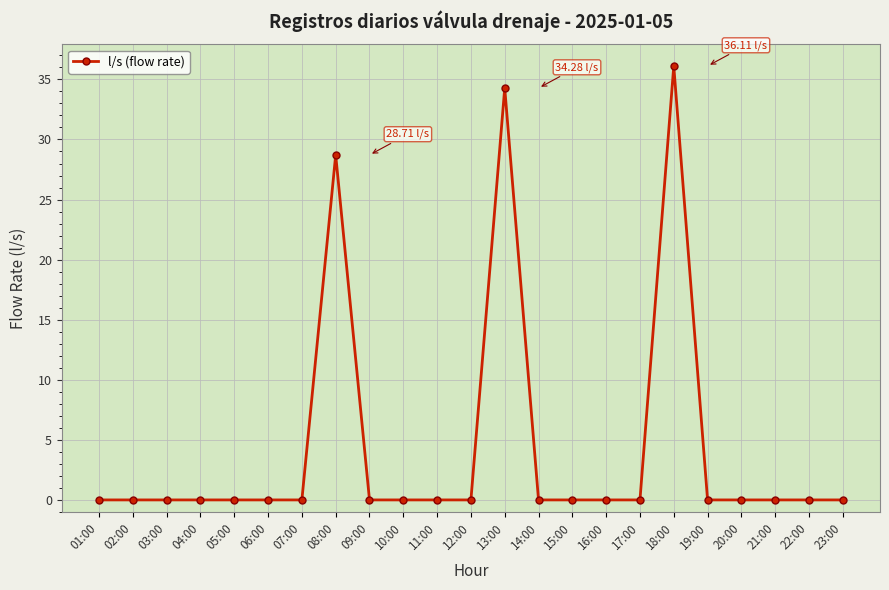

Is it true that the value at 12:00 is -16.7?

False